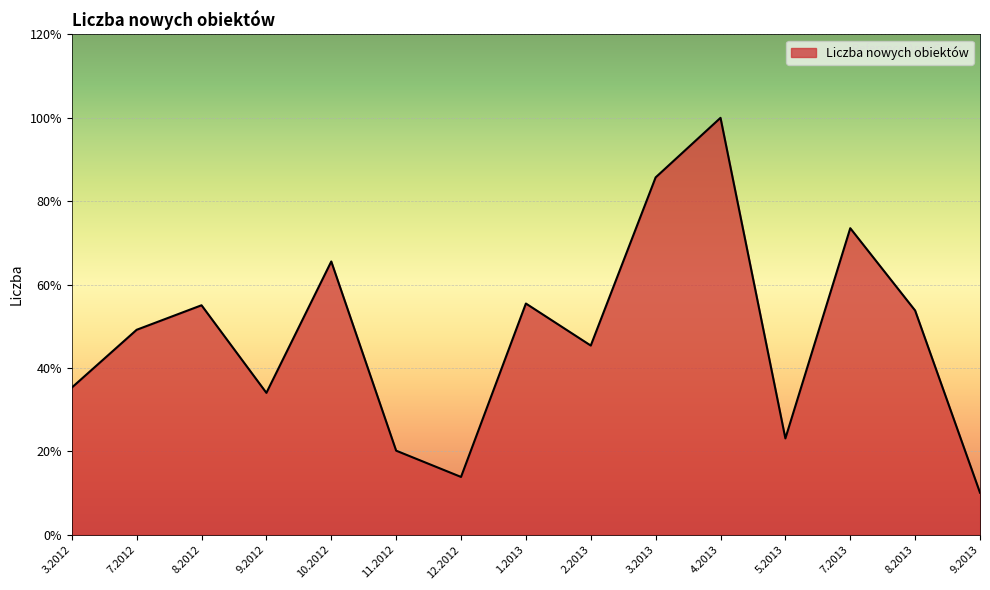

Reading left to right, extract all data points from this chart.

84	117	131	81	156	48	33	132	108	204	238	55	175	128	24